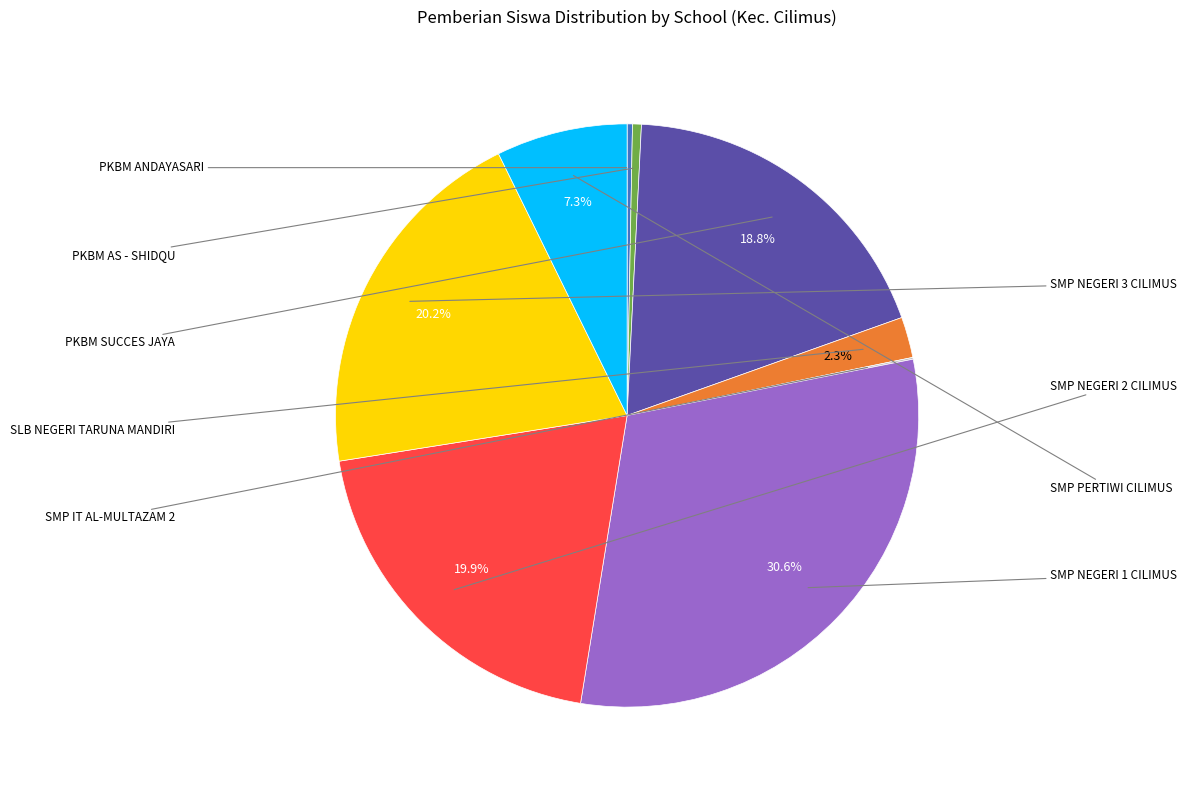

Is there any slice that represents more than half of the pie?

No